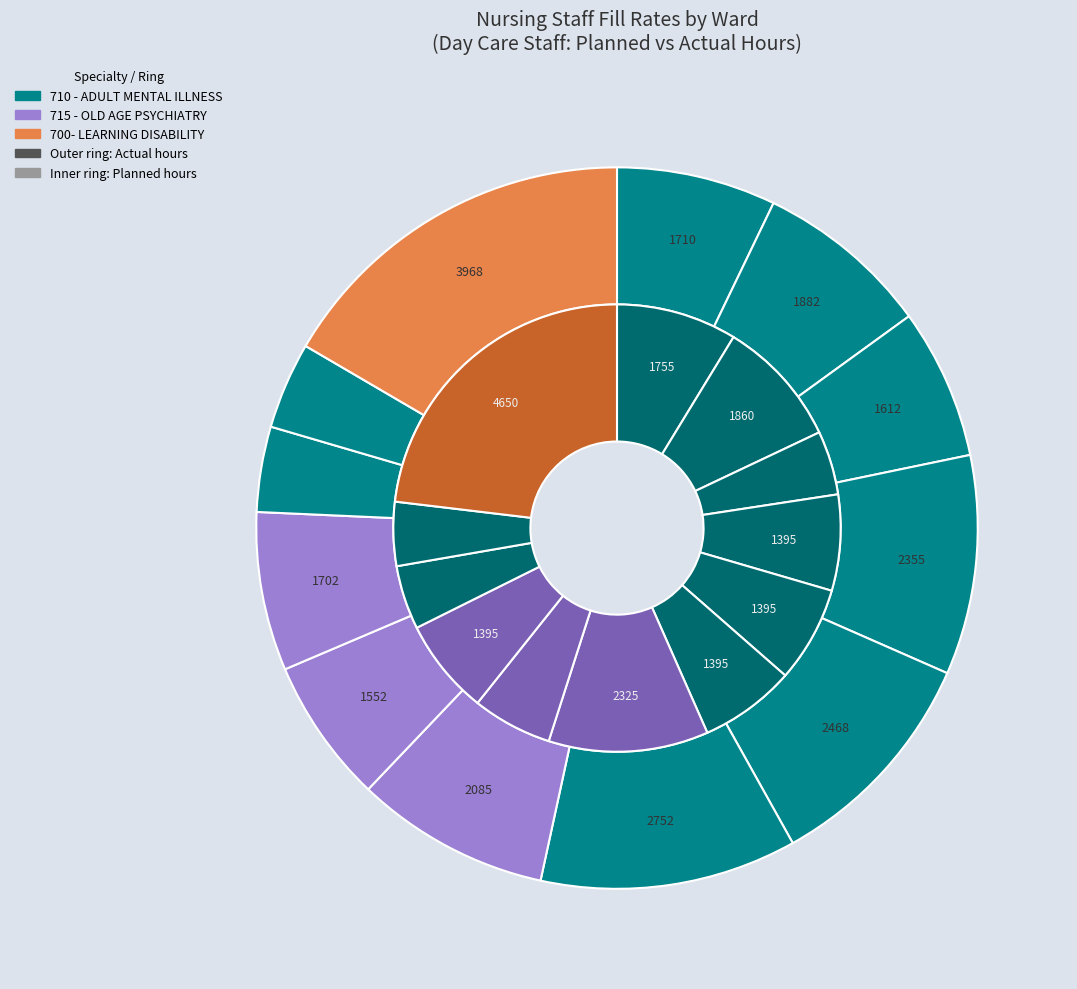

To the nearest percent, what portion does 10 represent?

4%